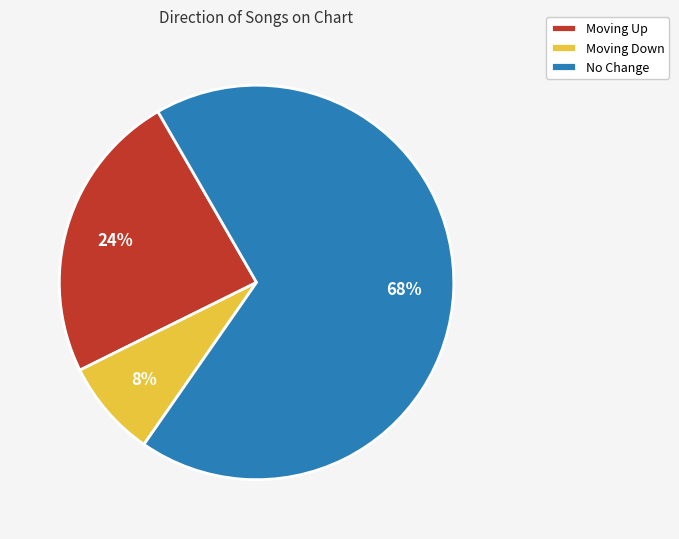

Is there any slice that represents more than half of the pie?

Yes